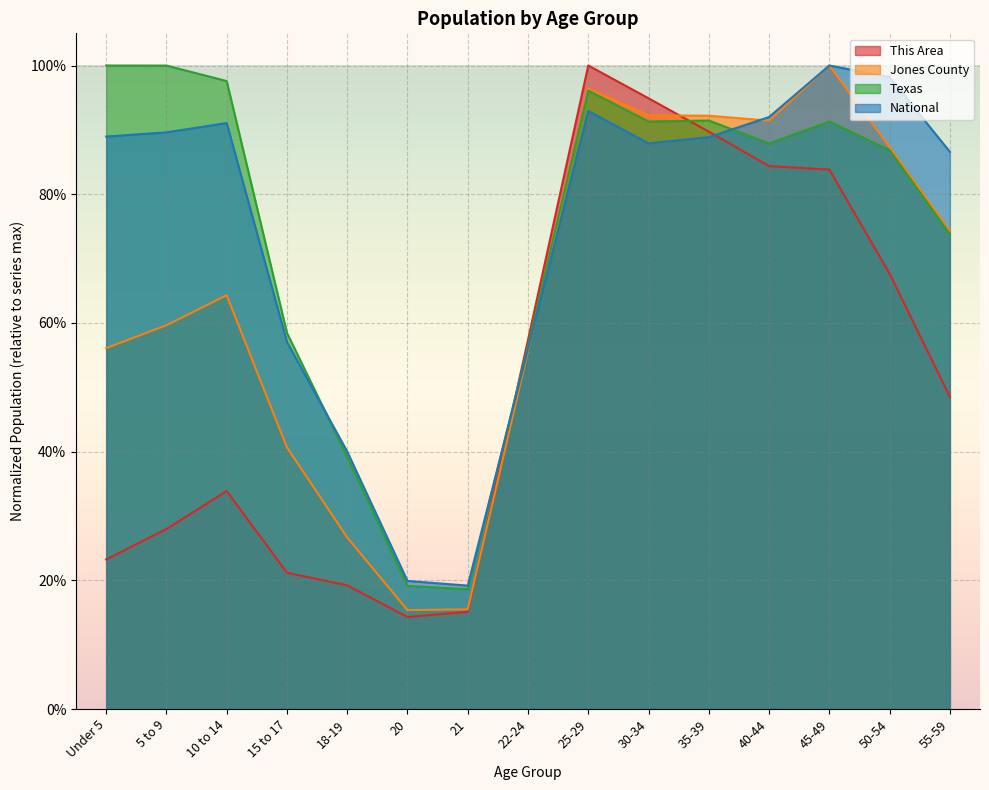

Between 10 to 14 and 35-39, which series saw the biggest shift?

This Area